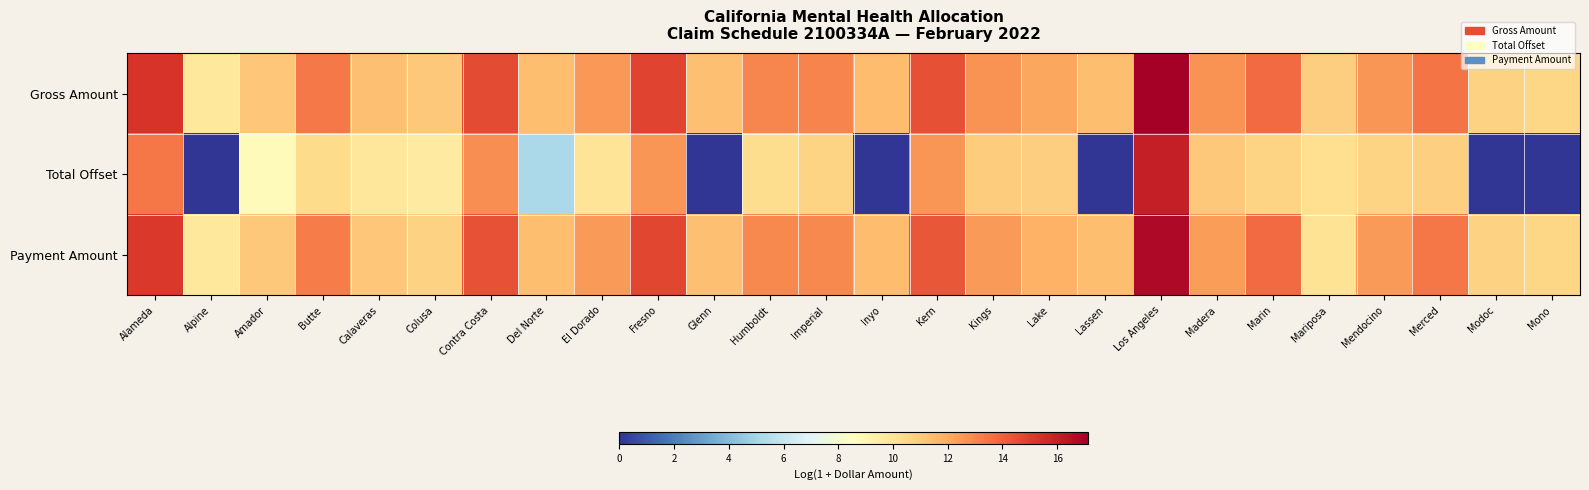

Reading left to right, transcribe all the data shown in this chart.

Gross Amount: Alameda=15.3	Alpine=9.8	Amador=11.2	Butte=13.3	Calaveras=11.4	Colusa=11.1	Contra Costa=14.6	Del Norte=11.4	El Dorado=12.6	Fresno=14.8	Glenn=11.3	Humboldt=13.0	Imperial=13.1	Inyo=11.4	Kern=14.5	Kings=12.7	Lake=12.1	Lassen=11.4	Los Angeles=17.1	Madera=12.7	Marin=13.8	Mariposa=10.9	Mendocino=12.6	Merced=13.5	Modoc=10.8	Mono=10.6
Total Offset: Alameda=13.4	Alpine=0.0	Amador=8.8	Butte=10.4	Calaveras=9.8	Colusa=9.7	Contra Costa=12.8	Del Norte=5.2	El Dorado=10.0	Fresno=12.6	Glenn=0.0	Humboldt=10.3	Imperial=10.7	Inyo=0.0	Kern=12.6	Kings=10.9	Lake=10.9	Lassen=0.0	Los Angeles=16.0	Madera=11.1	Marin=10.7	Mariposa=10.3	Mendocino=10.7	Merced=10.8	Modoc=0.0	Mono=0.0
Payment Amount: Alameda=15.1	Alpine=9.8	Amador=11.1	Butte=13.3	Calaveras=11.1	Colusa=10.8	Contra Costa=14.4	Del Norte=11.4	El Dorado=12.5	Fresno=14.7	Glenn=11.3	Humboldt=13.0	Imperial=13.0	Inyo=11.4	Kern=14.3	Kings=12.5	Lake=11.8	Lassen=11.4	Los Angeles=16.7	Madera=12.4	Marin=13.7	Mariposa=10.1	Mendocino=12.4	Merced=13.4	Modoc=10.8	Mono=10.6